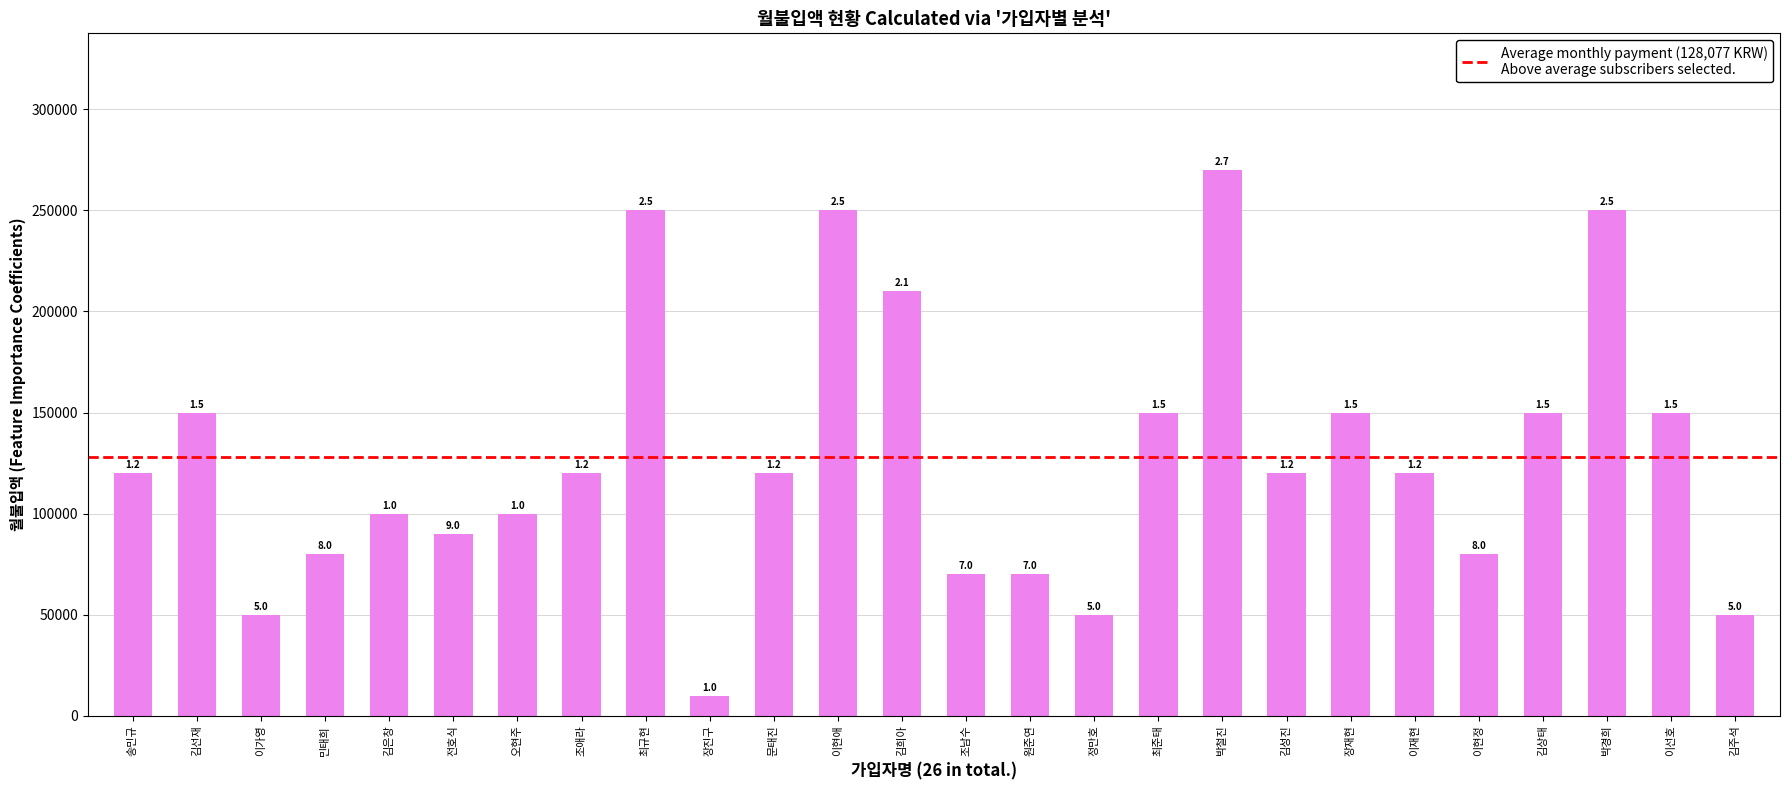

What is the value of the 19th bar from the left?

120000